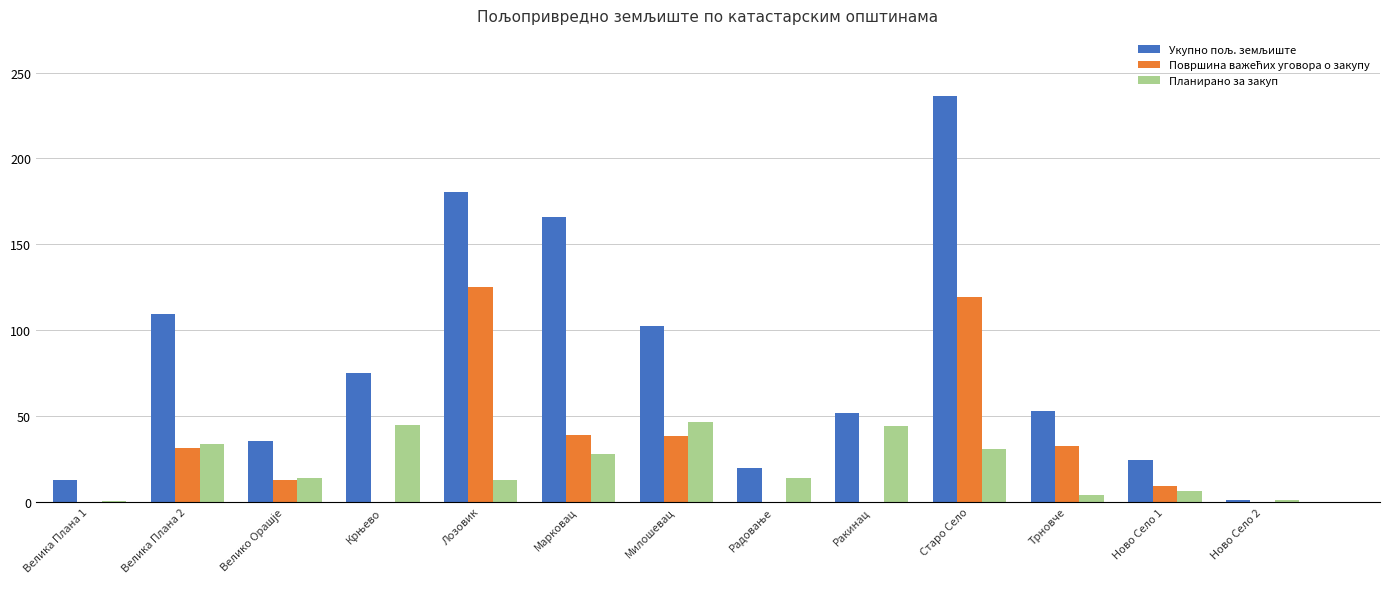

The Планирано за закуп series shows 30.8 at Старо Село. True or false?

True